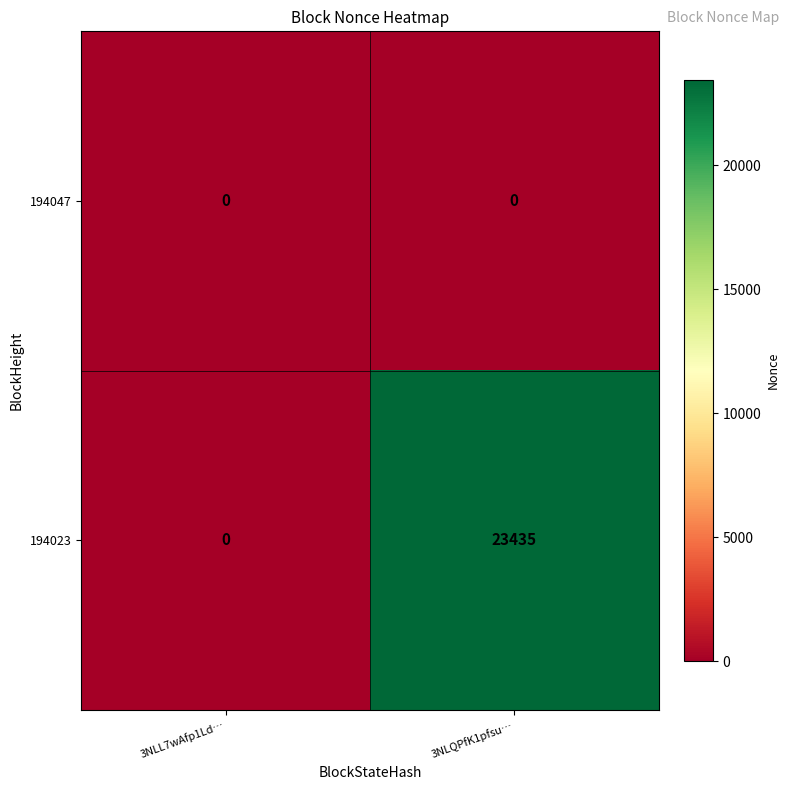

Between 3NLL7wAfp1Ld… and 3NLQPfK1pfsu…, which series saw the biggest shift?

194023